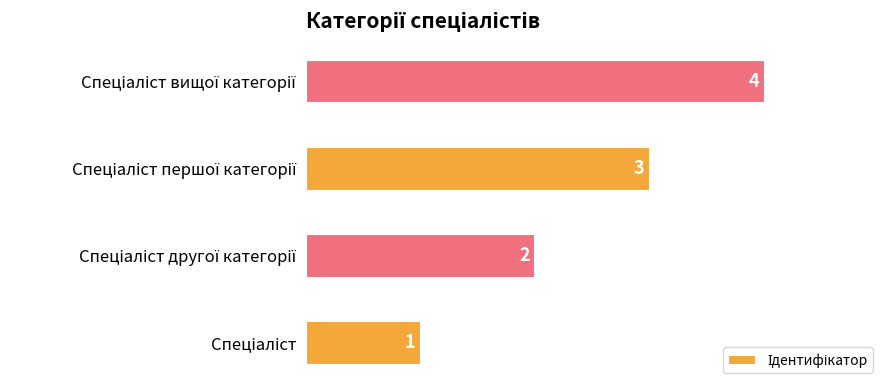

How many values are between 2 and 4?

3